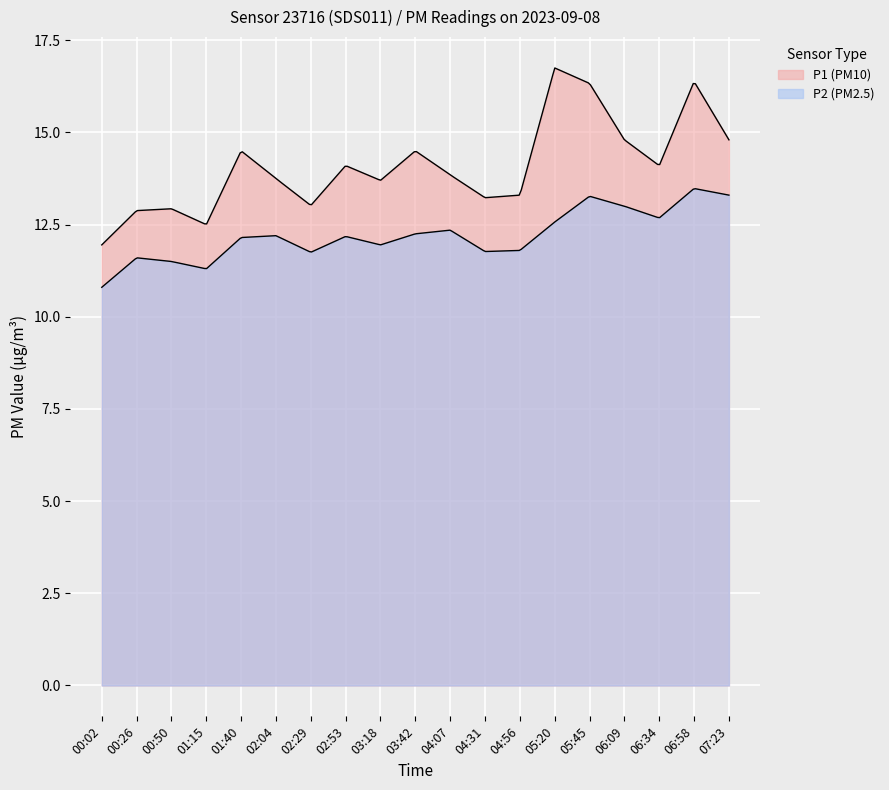

The value of P1 at 00:02 is 11.9. True or false?

True